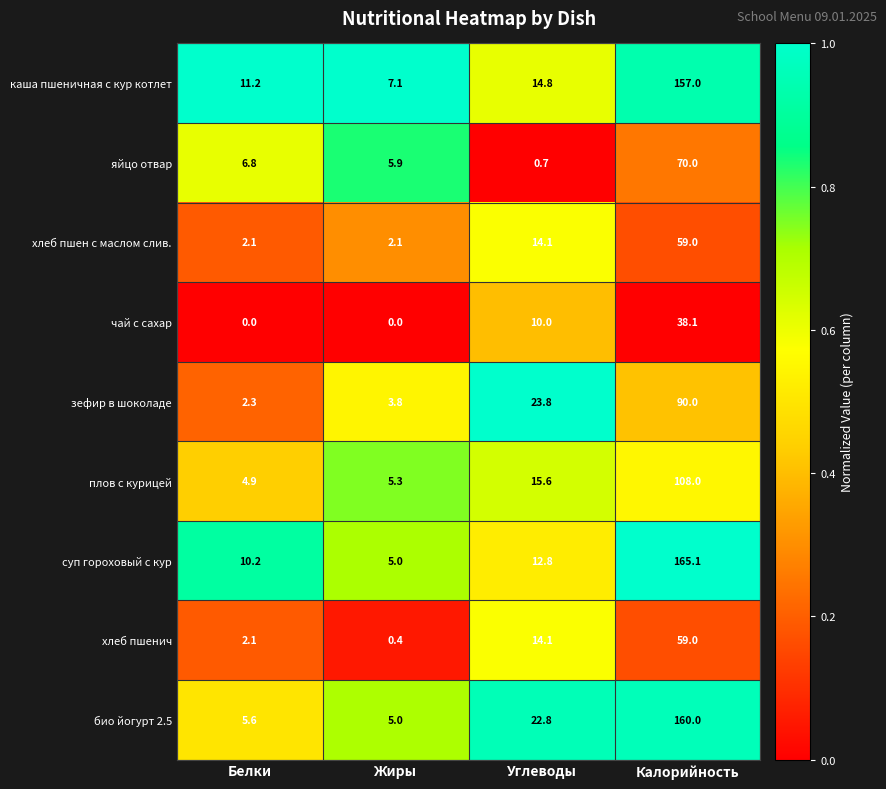

Between Белки and Калорийность, which series saw the biggest shift?

суп гороховый с кур